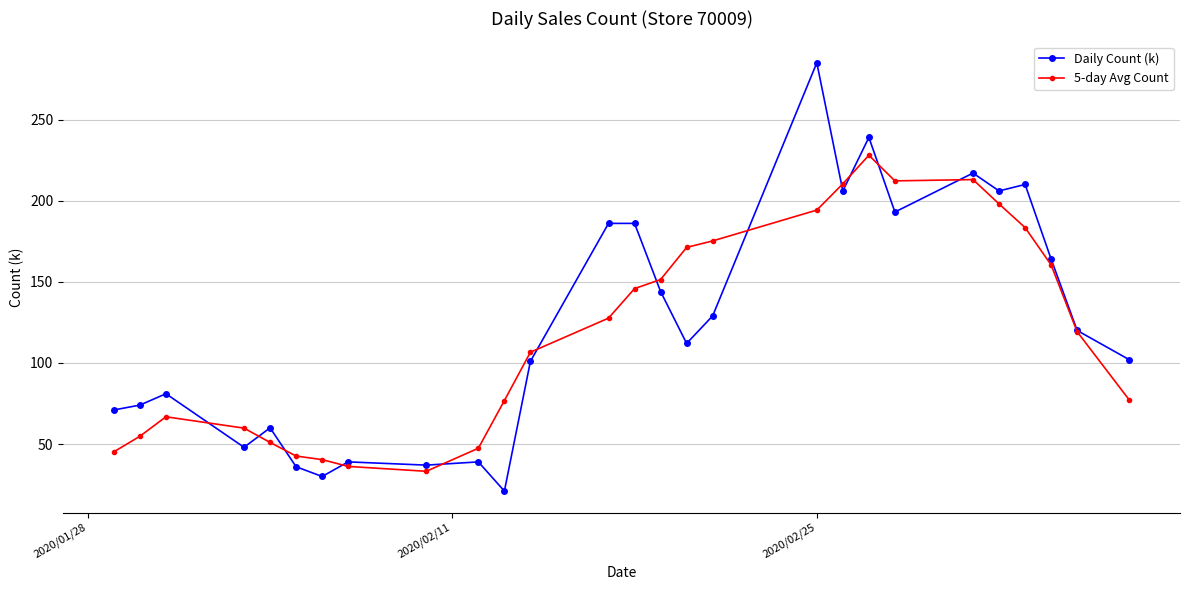

Which series has the largest total across all categories?

Daily Count (k)